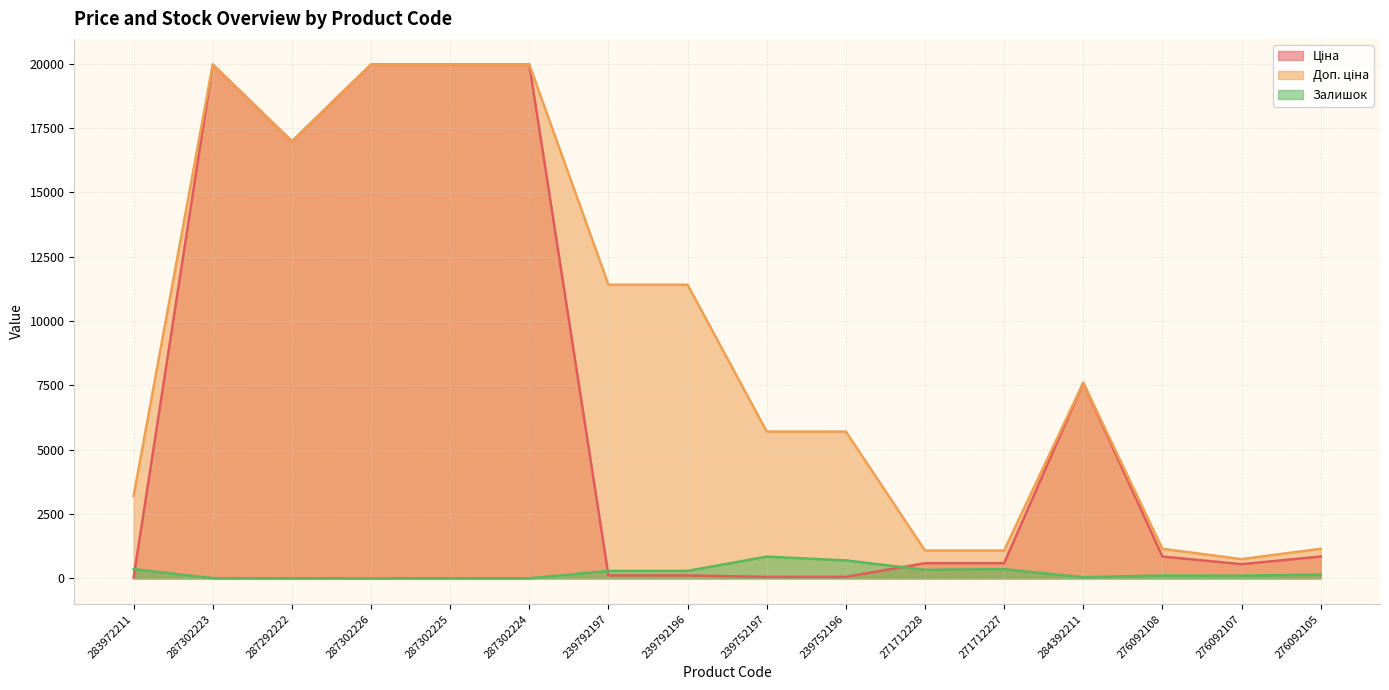

Does the chart display data point markers on the line(s)?

No